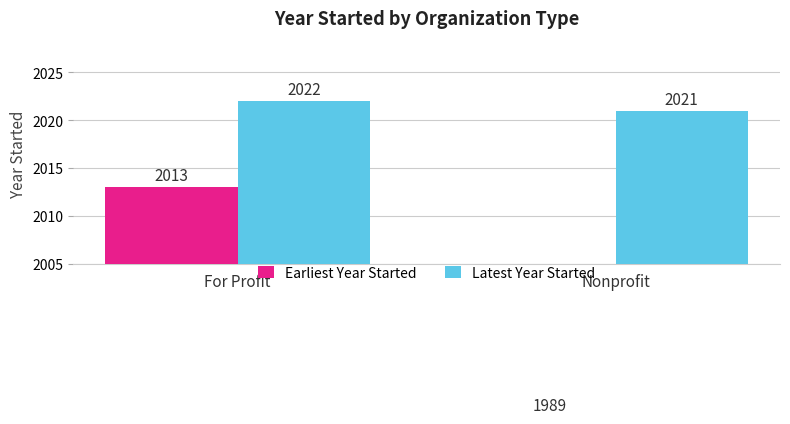

How many bars are there in total?

4